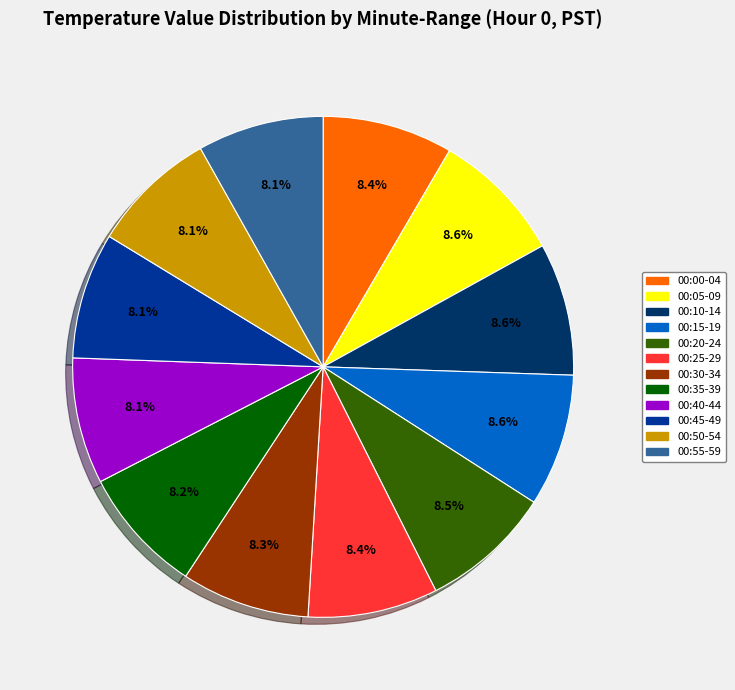

What portion of the pie excludes 00:30-34?

91.7%